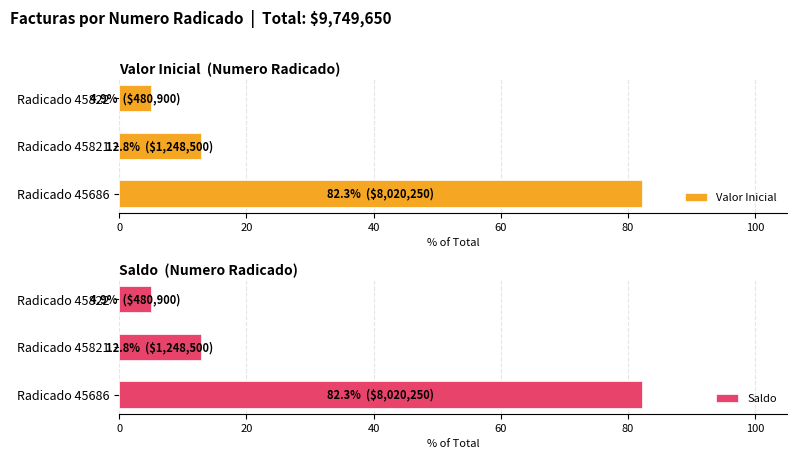

The Saldo series shows 12.8 at Radicado 45821. True or false?

True